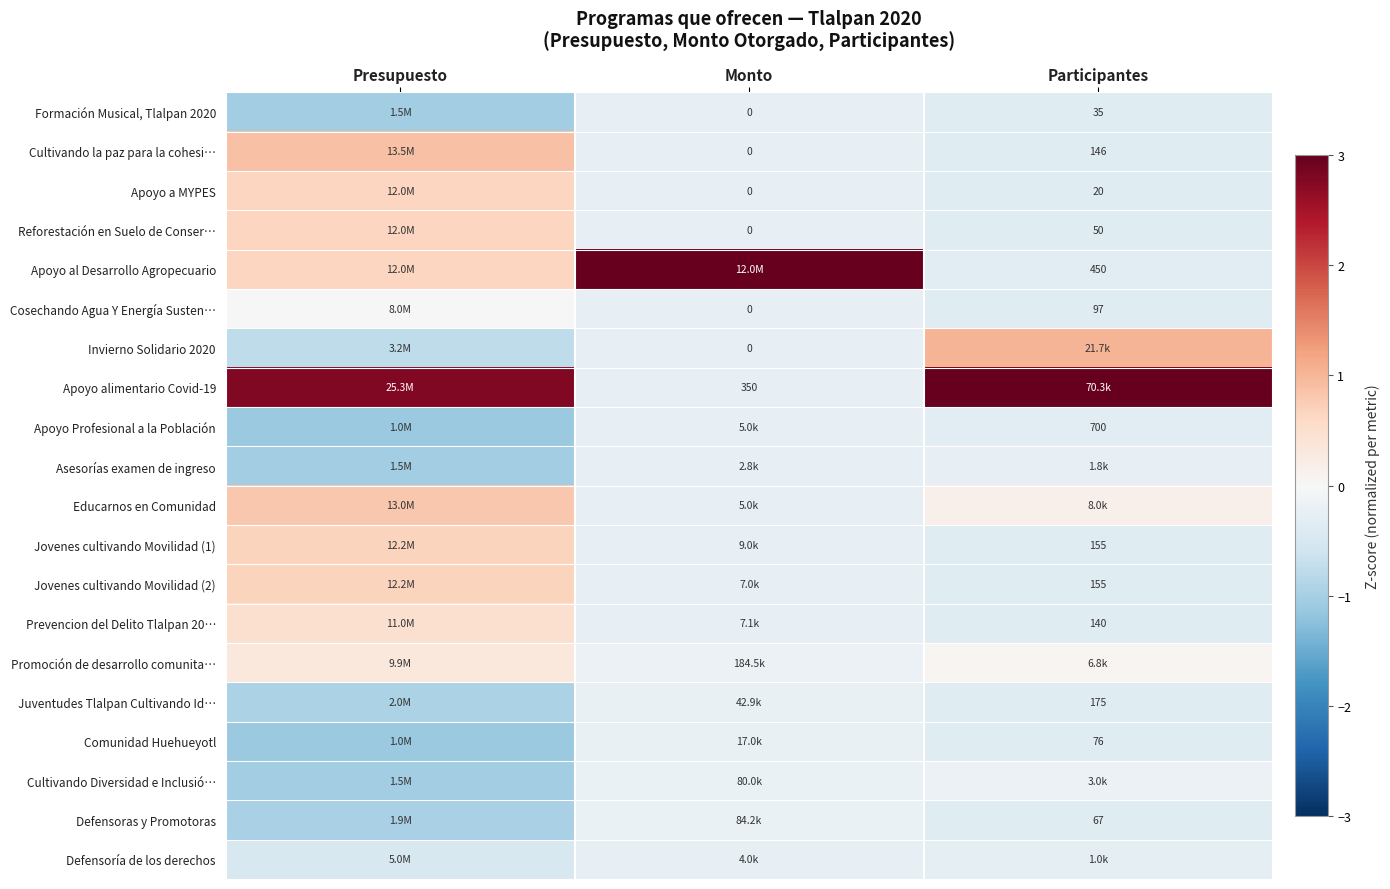

Is the value of Juventudes Tlalpan Cultivando Id… at Participantes greater than the value of Cosechando Agua Y Energía Susten… at Monto?

Yes